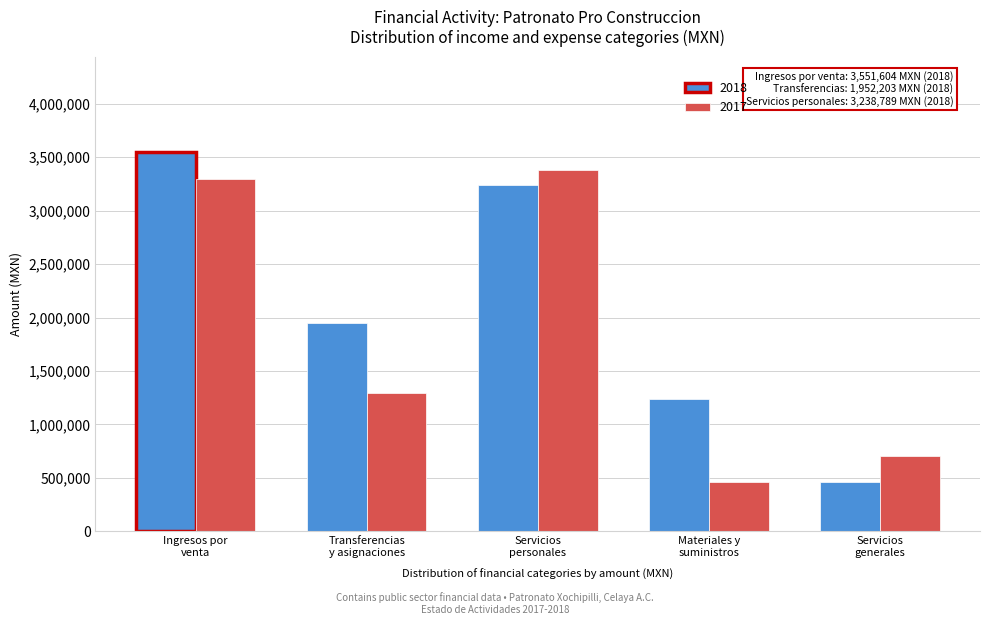

Reading left to right, transcribe all the data shown in this chart.

2018: 3551604.0	1952203.7	3238789.6	1236785.6	460108.6
2017: 3295788.6	1298973.6	3384746.2	458031.4	707647.7